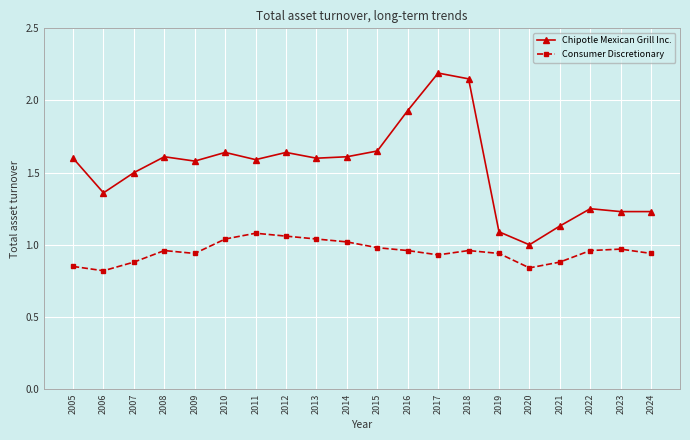

True or false: Consumer Discretionary has a value of 1.0 at 2010.

True